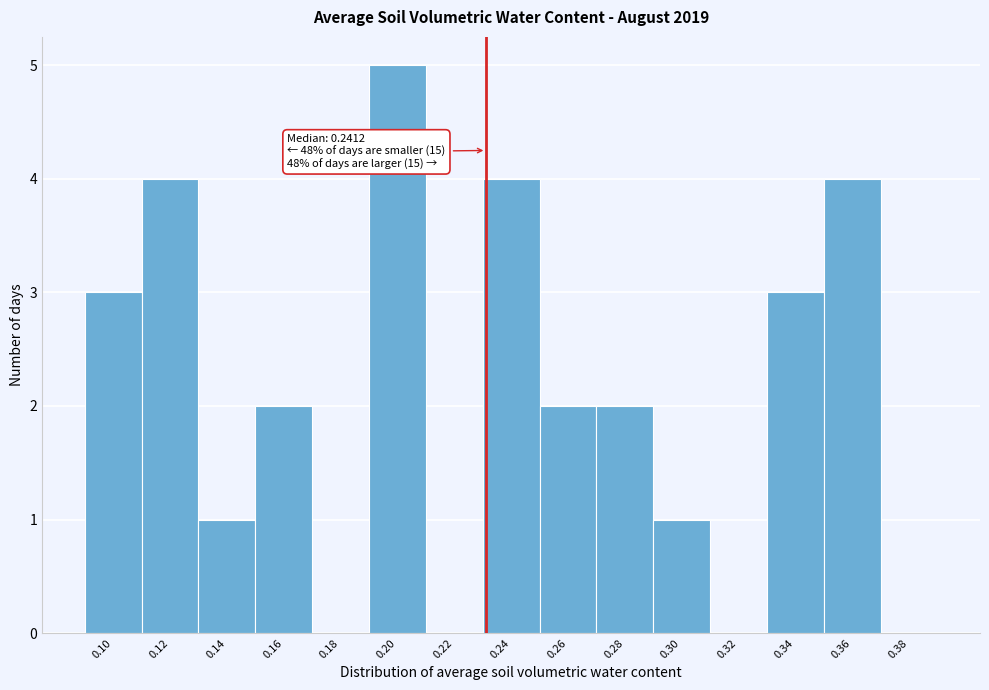

Reading right to left, transcribe all the data shown in this chart.

0.38=0	0.36=4	0.34=3	0.32=0	0.30=1	0.28=2	0.26=2	0.24=4	0.22=0	0.20=5	0.18=0	0.16=2	0.14=1	0.12=4	0.10=3